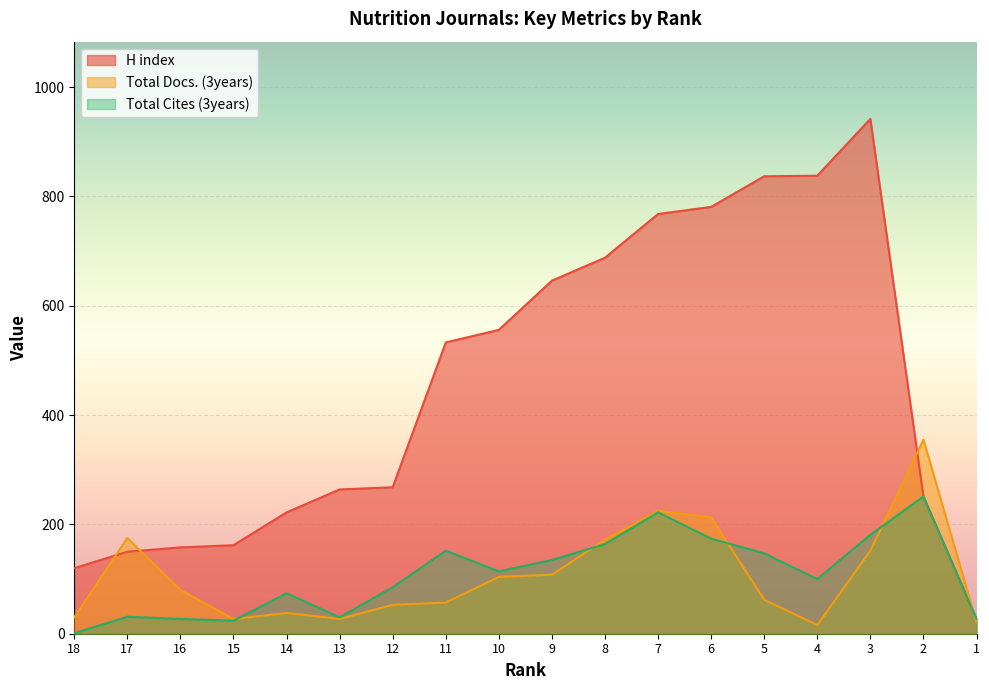

What is the difference between the Total Cites (3years) values at 6 and 12?

89